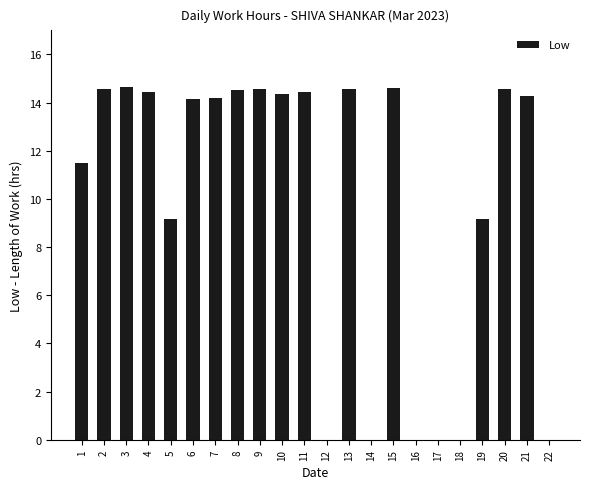

Where does the data first go above 14?

2